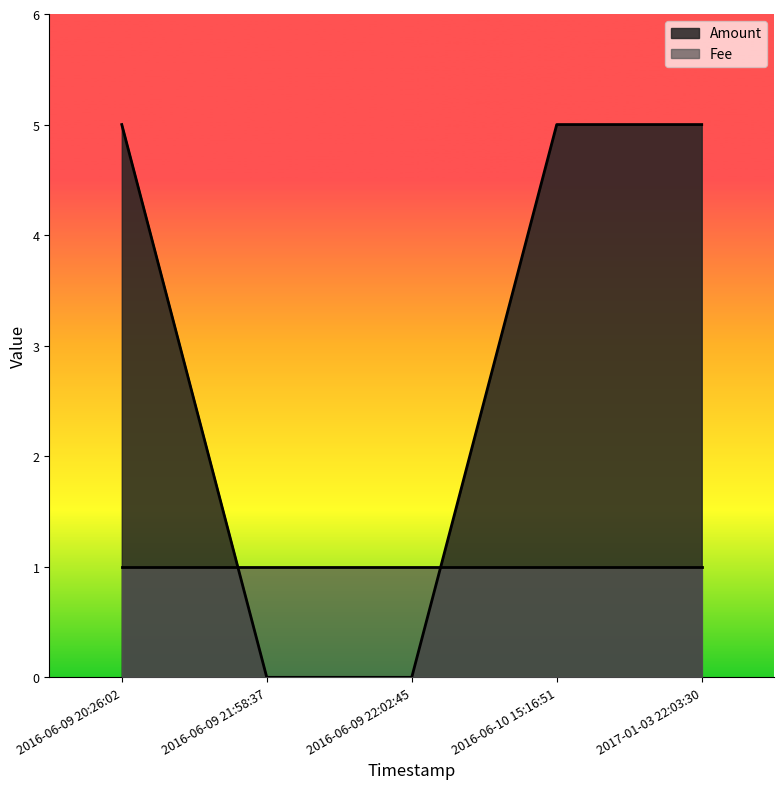

How many intersections are there between Fee and Amount?

2